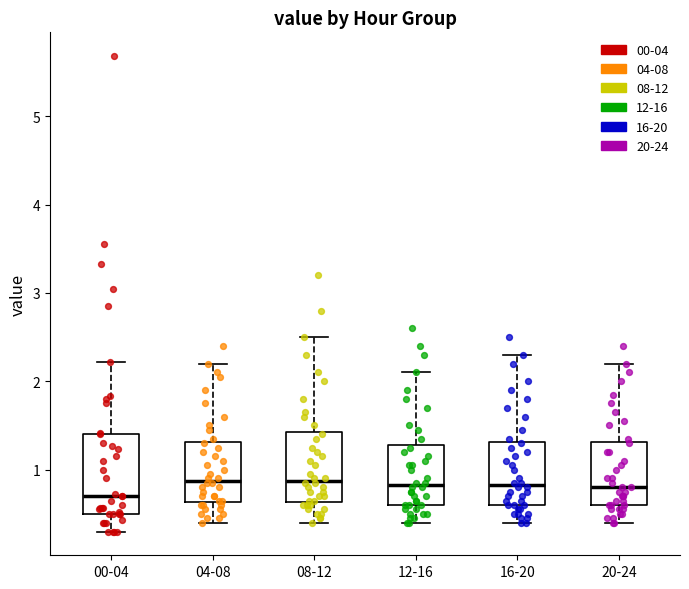

Where is the lower edge of the box for 16-20 on the y-axis? The values are not printed on the chart, so give them approximately, as read against the axis.

0.6